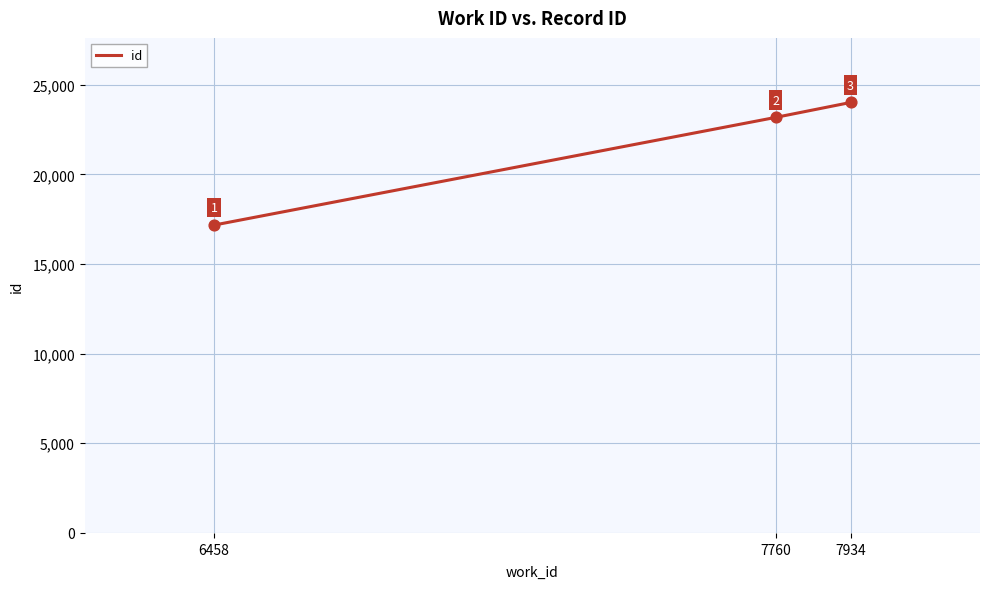

Which has a higher value, 6458 or 7934?

7934